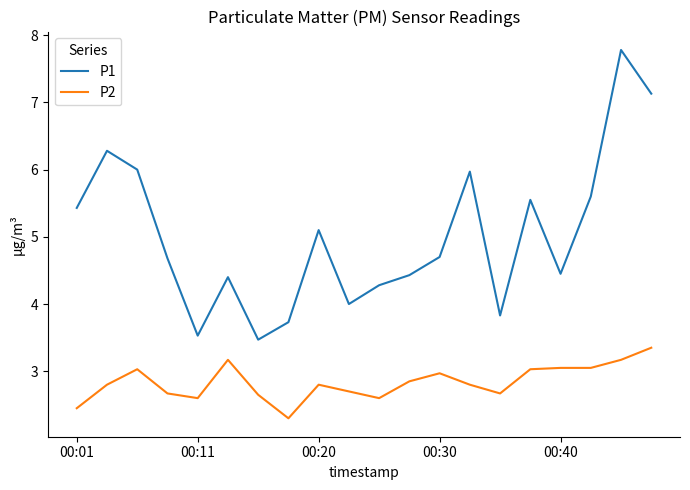

List the series in order of their peak value, highest first.

P1, P2